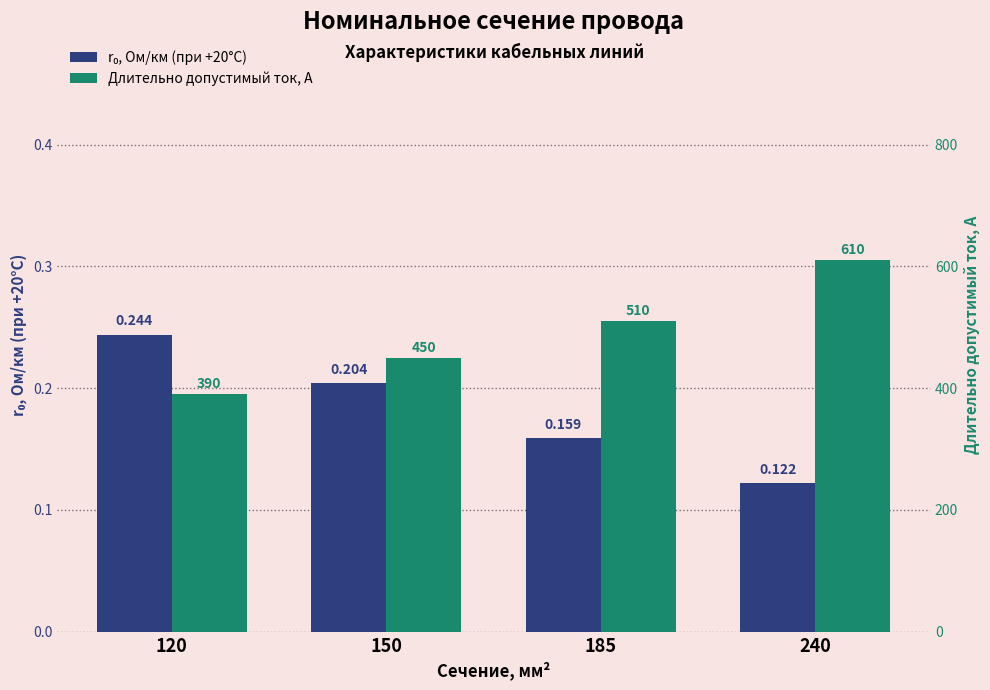

At 120, list the series in order from smallest to largest.

r₀, Ом/км (при +20°C), Длительно допустимый ток, А